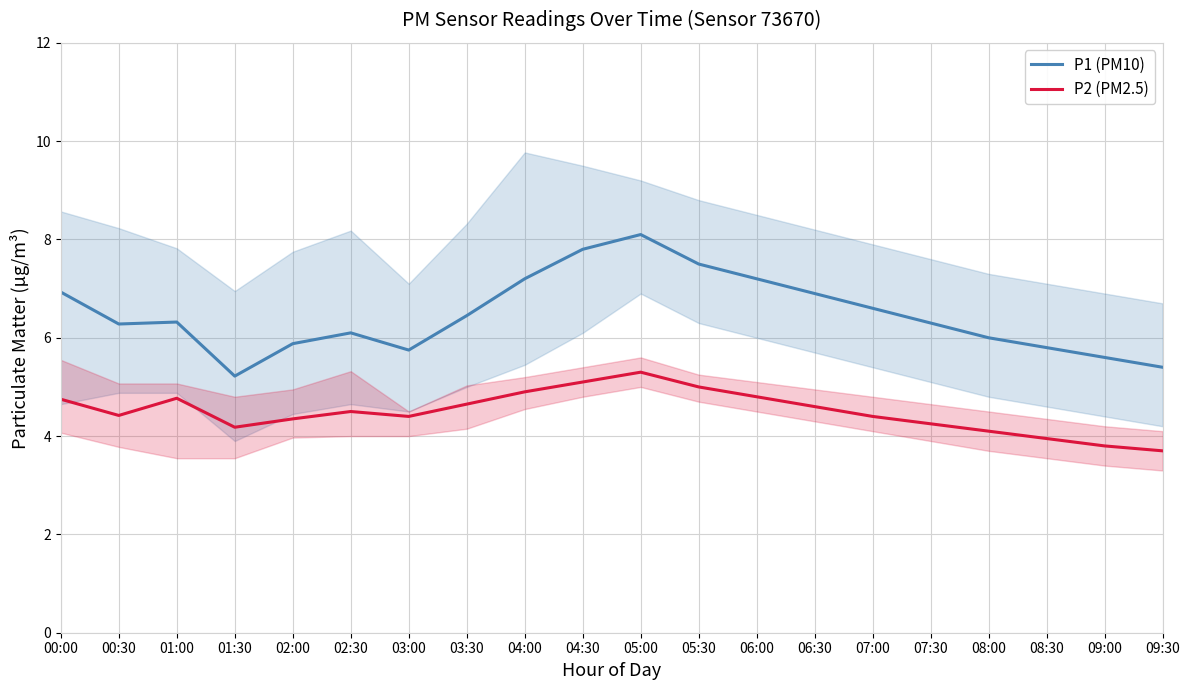

What value does the P2 (PM2.5) series have at 09:00?

3.8